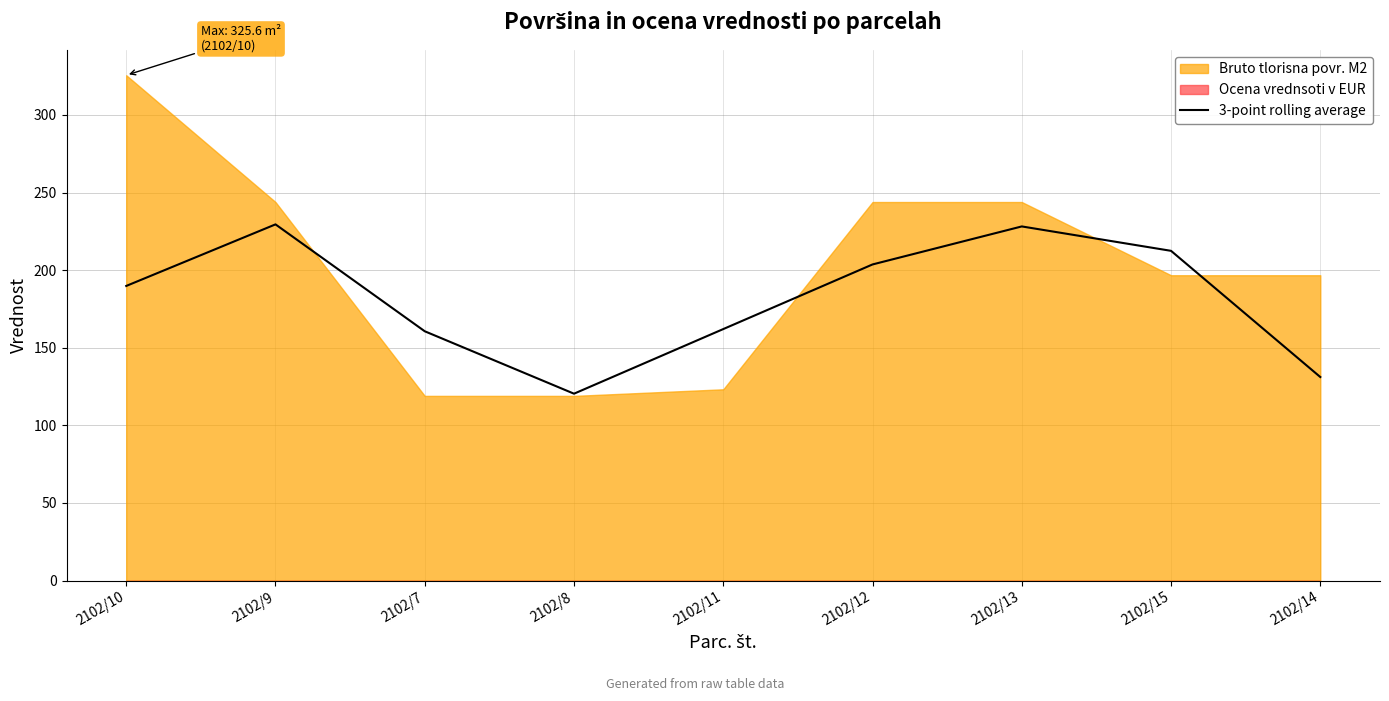

Between 2102/10 and 2102/11, which is larger?

2102/10